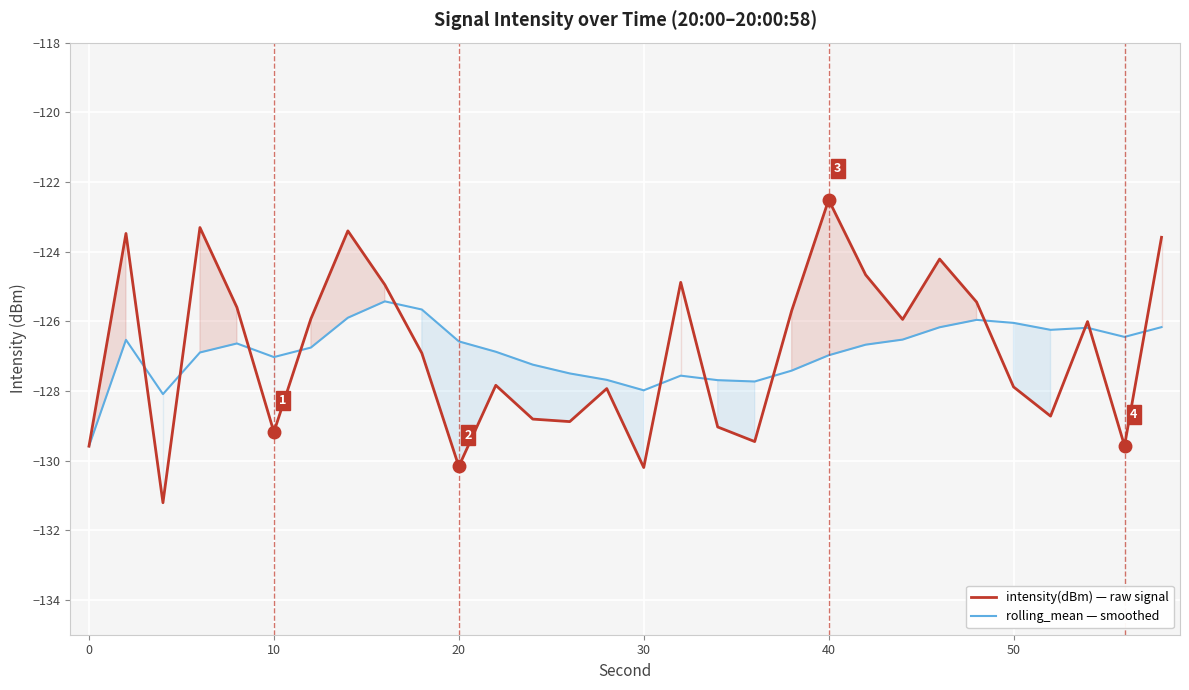

Reading left to right, extract all data points from this chart.

intensity(dBm) — raw signal: -129.6	-123.5	-131.2	-123.3	-125.6	-129.2	-125.9	-123.4	-125.0	-126.9	-130.2	-127.8	-128.8	-128.9	-127.9	-130.2	-124.9	-129.0	-129.5	-125.7	-122.5	-124.7	-125.9	-124.2	-125.4	-127.9	-128.7	-126.0	-129.6	-123.6
rolling_mean — smoothed: -129.6	-126.5	-128.1	-126.9	-126.6	-127.0	-126.8	-125.9	-125.4	-125.7	-126.6	-126.9	-127.2	-127.5	-127.7	-128.0	-127.6	-127.7	-127.7	-127.4	-127.0	-126.7	-126.5	-126.2	-126.0	-126.0	-126.2	-126.2	-126.4	-126.2